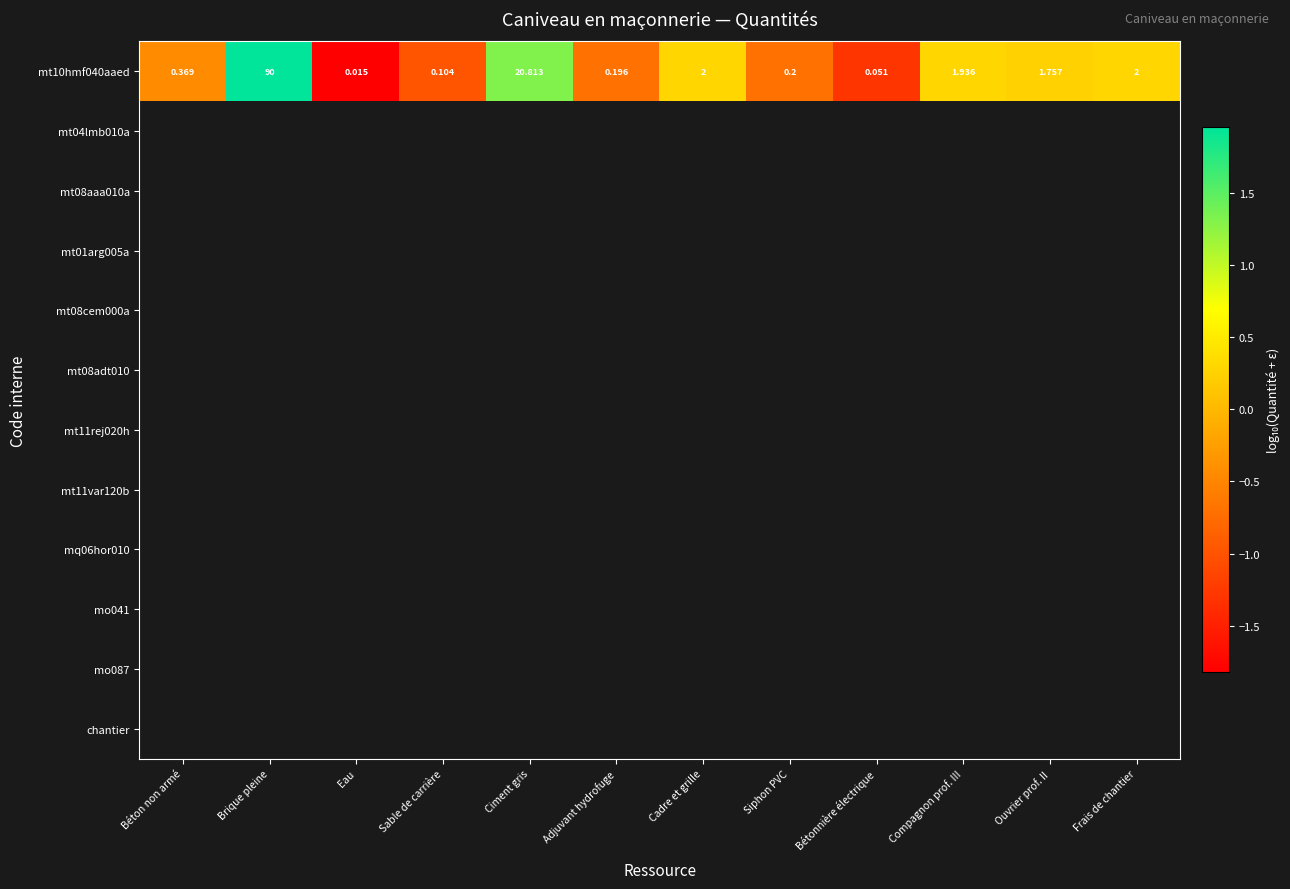

Which series changed the most between Béton non armé and Frais de chantier?

mt10hmf040aaed